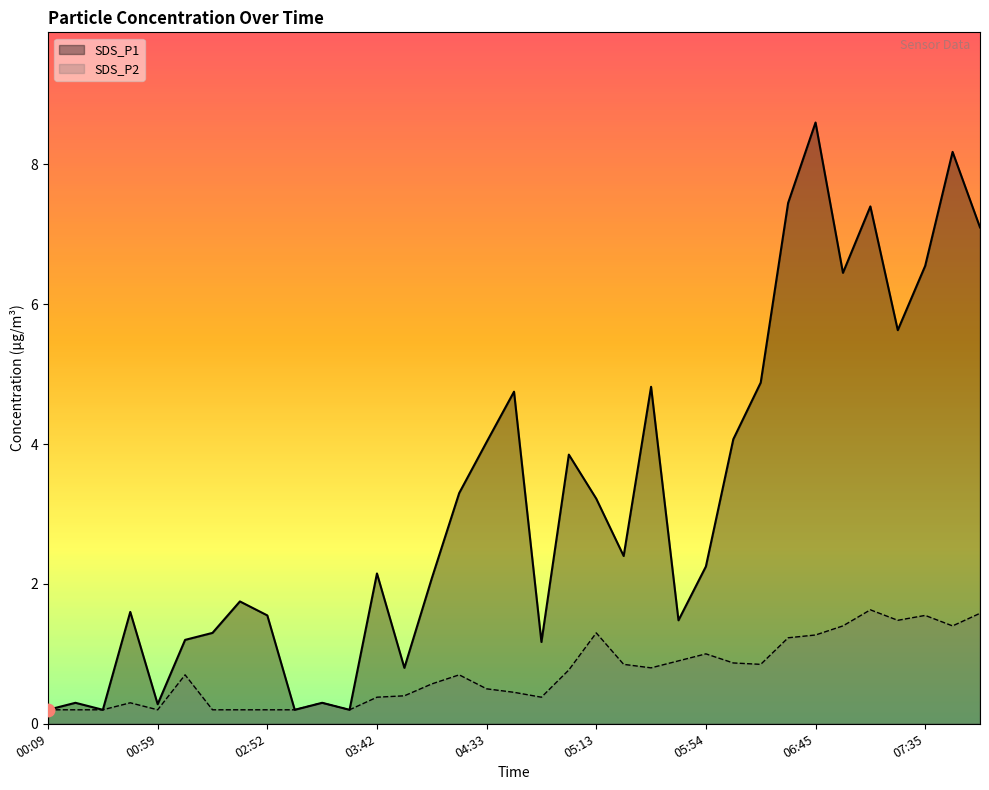

At which category is the sum across all series the highest?

06:45